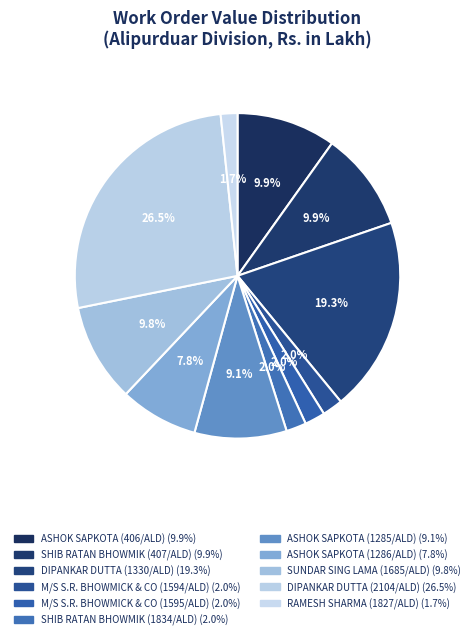

To the nearest percent, what is the difference between the largest and smallest slice percentages?

25%